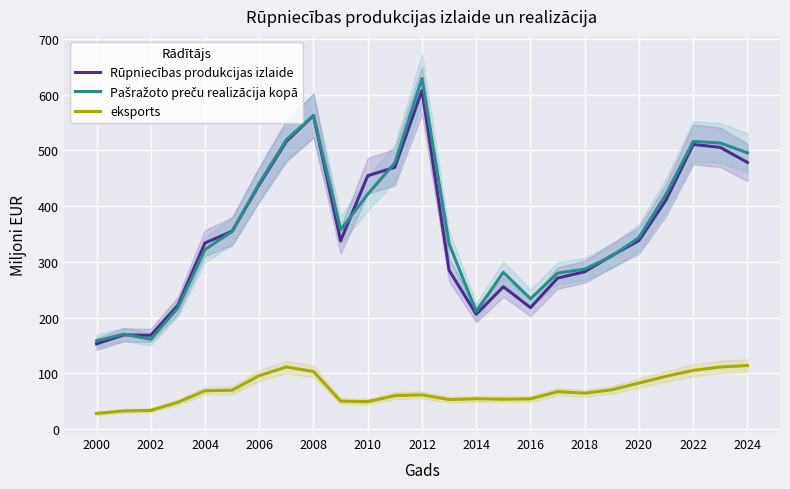

Reading left to right, list all the values displayed in this chart.

Rūpniecības produkcijas izlaide: 153.0	169.0	168.4	222.1	334.0	355.1	438.7	516.4	562.6	338.0	454.7	469.9	607.9	285.0	206.2	255.5	218.0	271.1	282.4	311.5	338.3	411.3	510.8	505.5	478.6
Pašražoto preču realizācija kopā: 158.4	170.4	161.3	217.6	322.3	354.7	441.0	519.3	563.0	357.5	421.6	477.7	629.2	332.4	211.0	281.3	233.9	279.9	287.0	310.3	343.8	421.7	516.2	513.4	495.8
eksports: 28.2	32.7	33.6	48.3	68.9	69.8	96.0	111.5	103.4	50.2	49.3	60.1	61.5	53.0	54.5	53.7	54.2	67.3	64.5	70.6	82.7	94.8	105.4	111.5	114.1